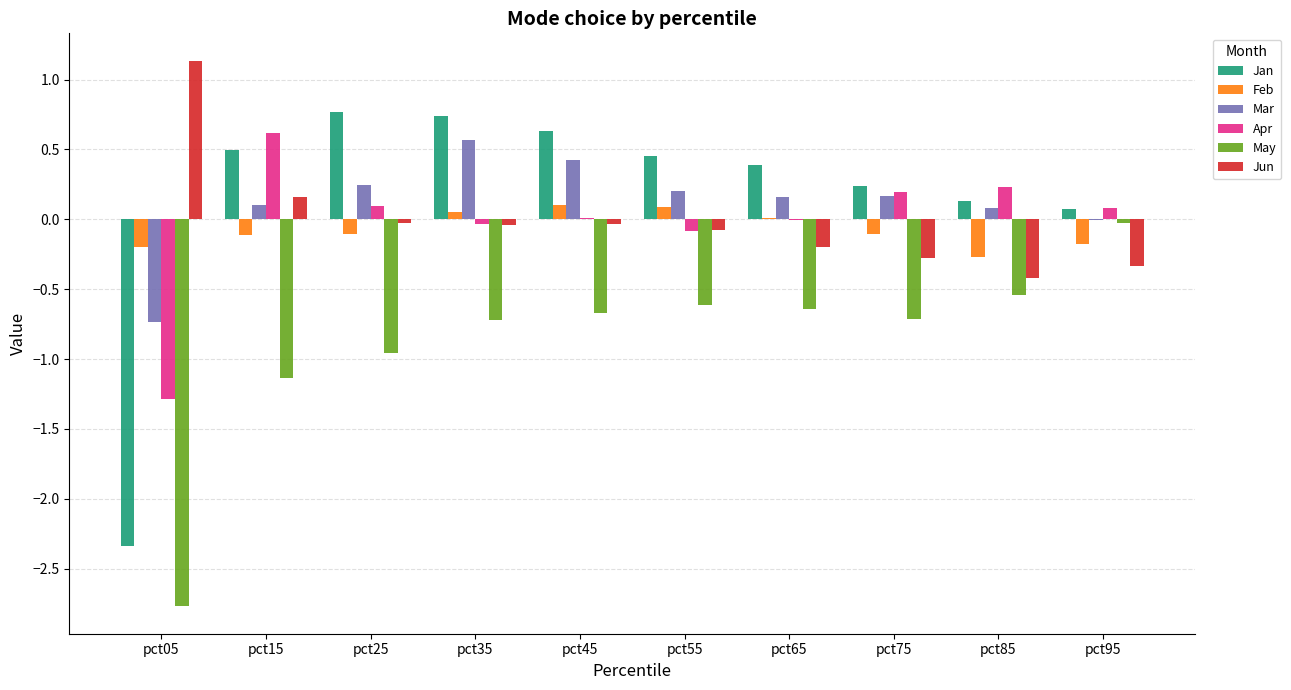

What is the total value across all series at pct05?

-6.2